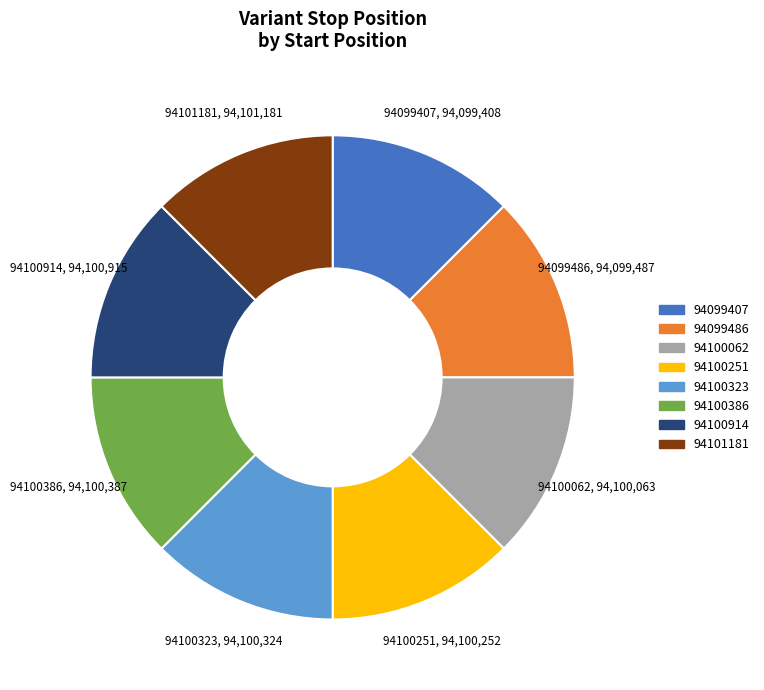

Is it true that 94100062 is 1% of the pie?

False